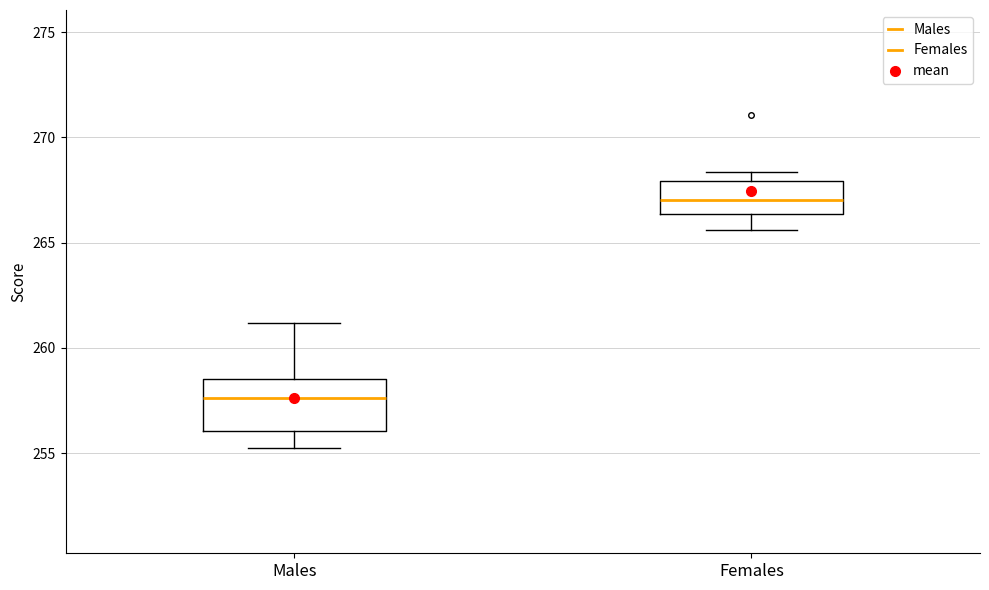

Which box's median line is the highest?

Females